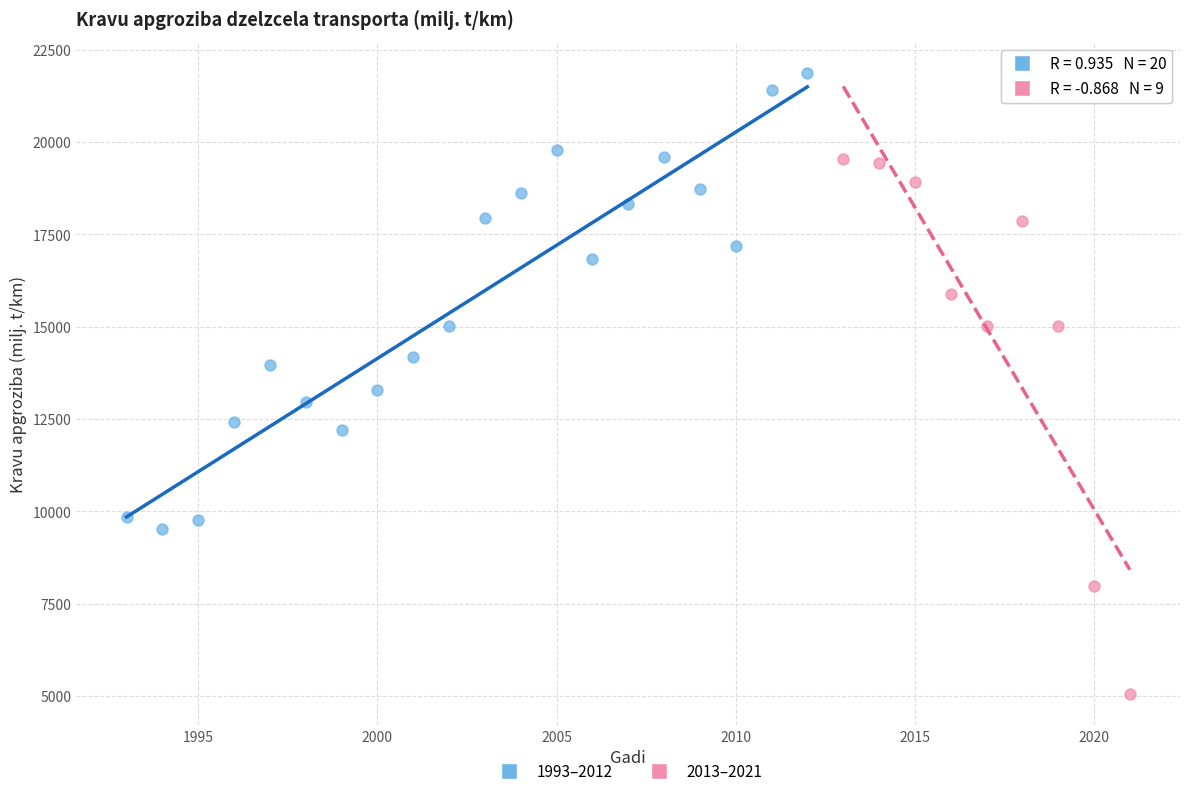

Which series reaches the minimum Y coordinate?

2013–2021